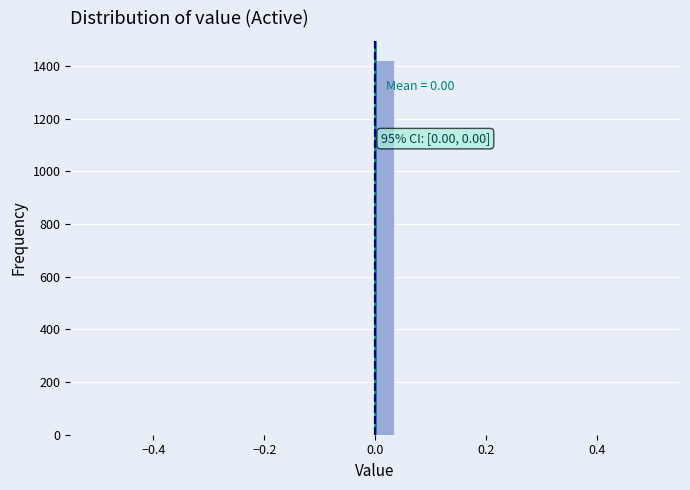

Around what value on the x-axis is the tallest bar? Give the approximate position of its centre, as read against the axis.

0.02